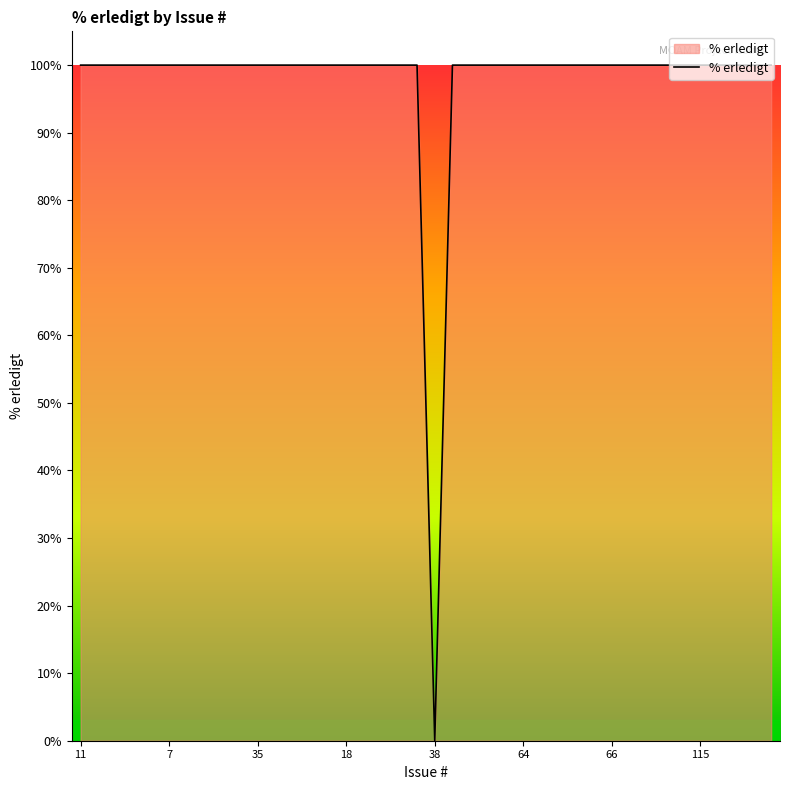

What is the greatest value displayed?

100